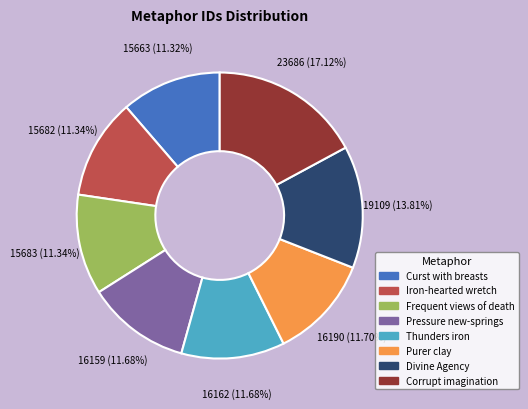

How many slices are in this pie chart?

8